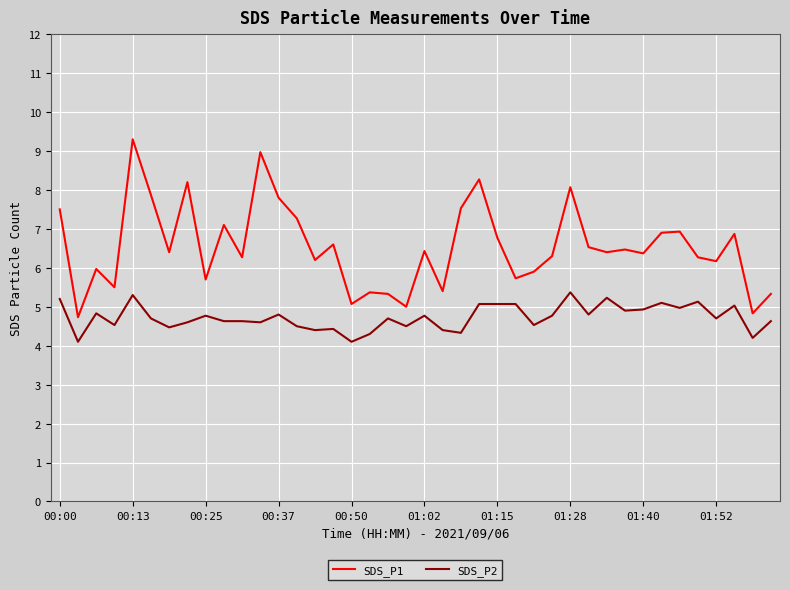

Which series has the widest spread of values?

SDS_P1